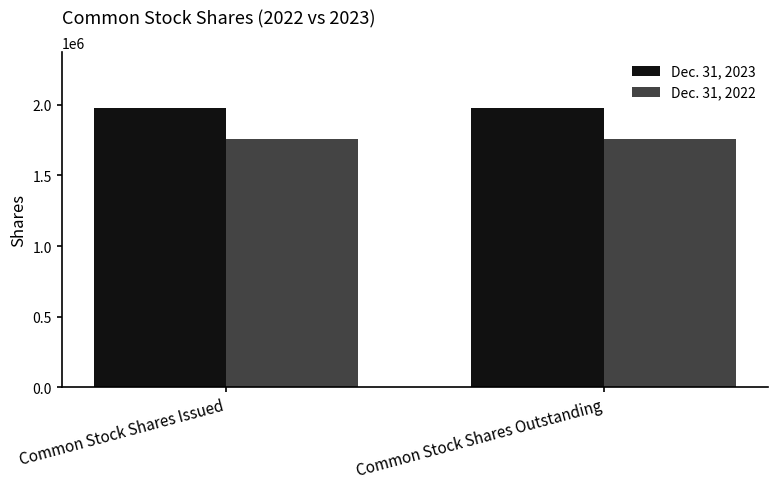

Which series has the largest total across all categories?

Dec. 31, 2023